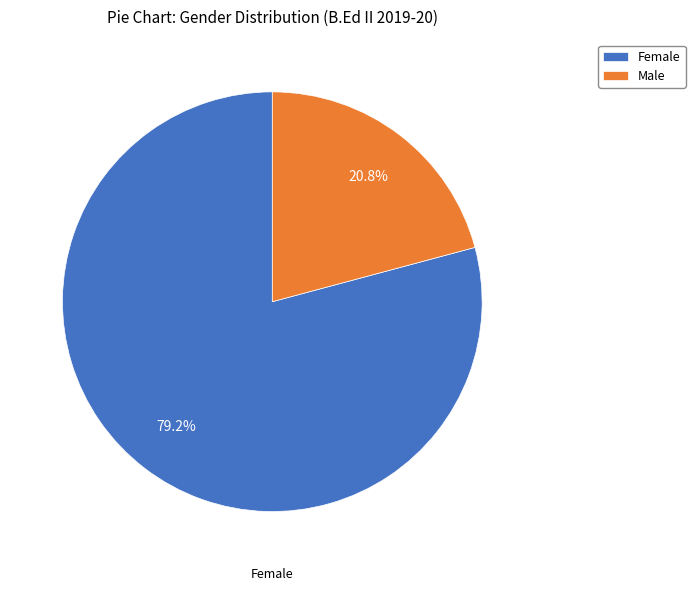

How many segments does this pie chart have?

2